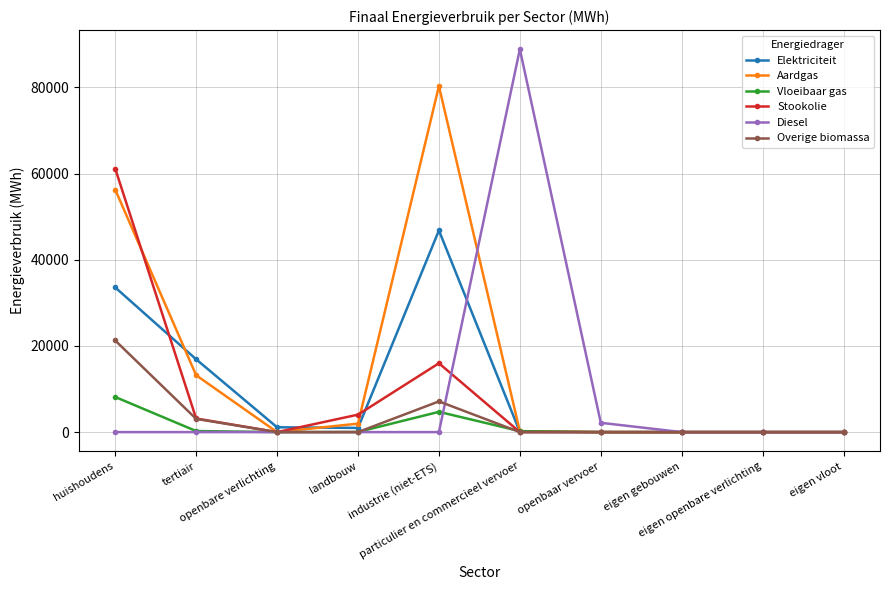

What is the difference between the second highest and minimum values in the Diesel series?

2161.0